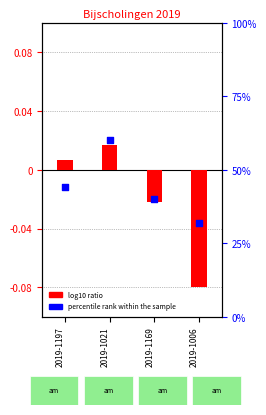

Which series contains the lowest Y value?

log10 ratio